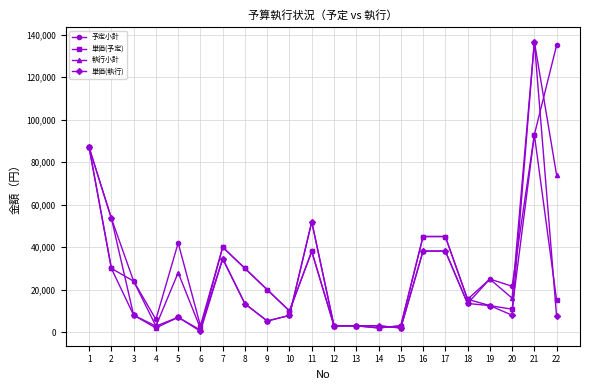

Where is the first local minimum for 執行小計?

4